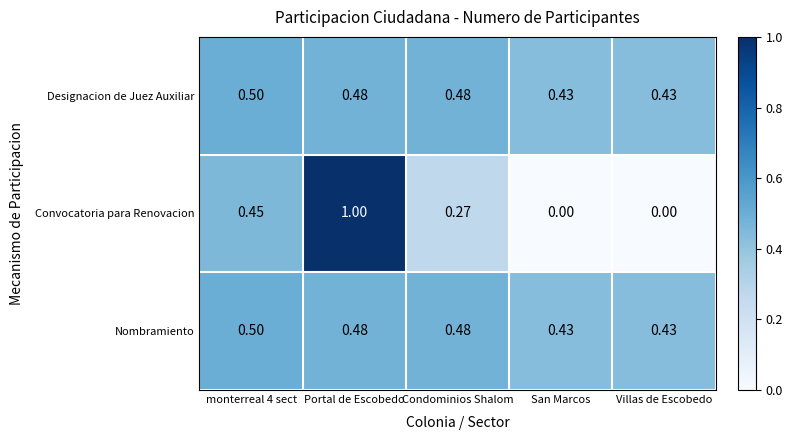

Which label corresponds to the largest value in the chart?

Portal de Escobedo